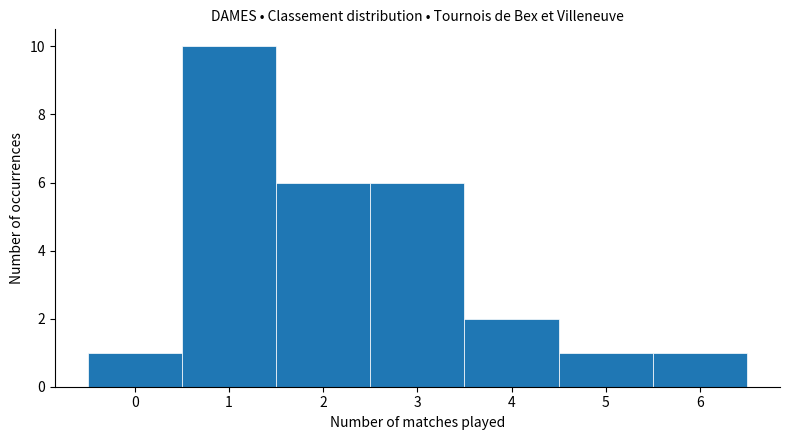

Reading left to right, transcribe this chart: for each bar, give the range it covers on the x-axis and its height. The values are not printed on the chart, so give them approximately, as read against the axis.

-0.5 to 0.5: 1
0.5 to 1.5: 10
1.5 to 2.5: 6
2.5 to 3.5: 6
3.5 to 4.5: 2
4.5 to 5.5: 1
5.5 to 6.5: 1